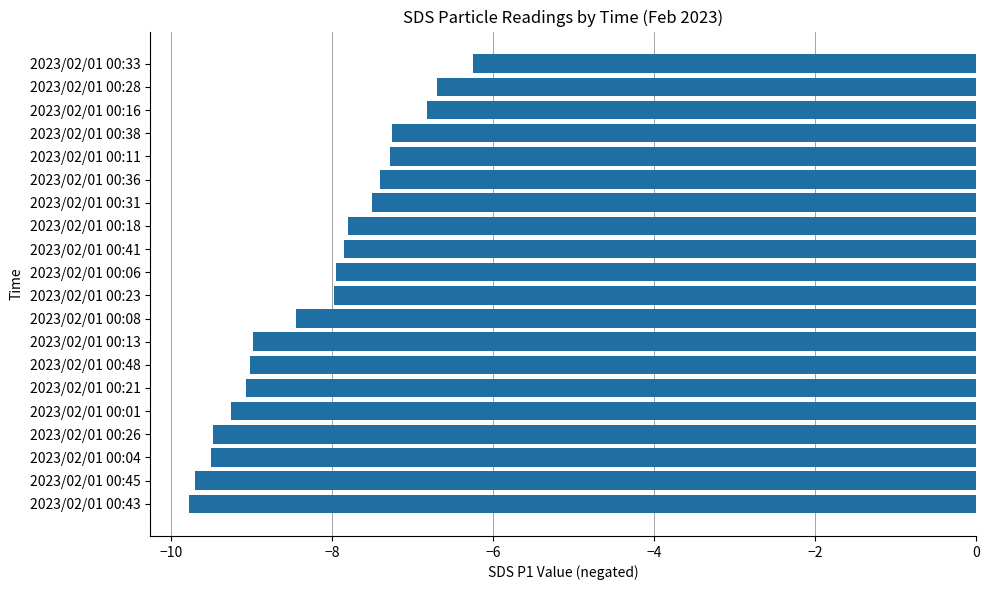

What is the difference between the second highest and second lowest values?

3.0